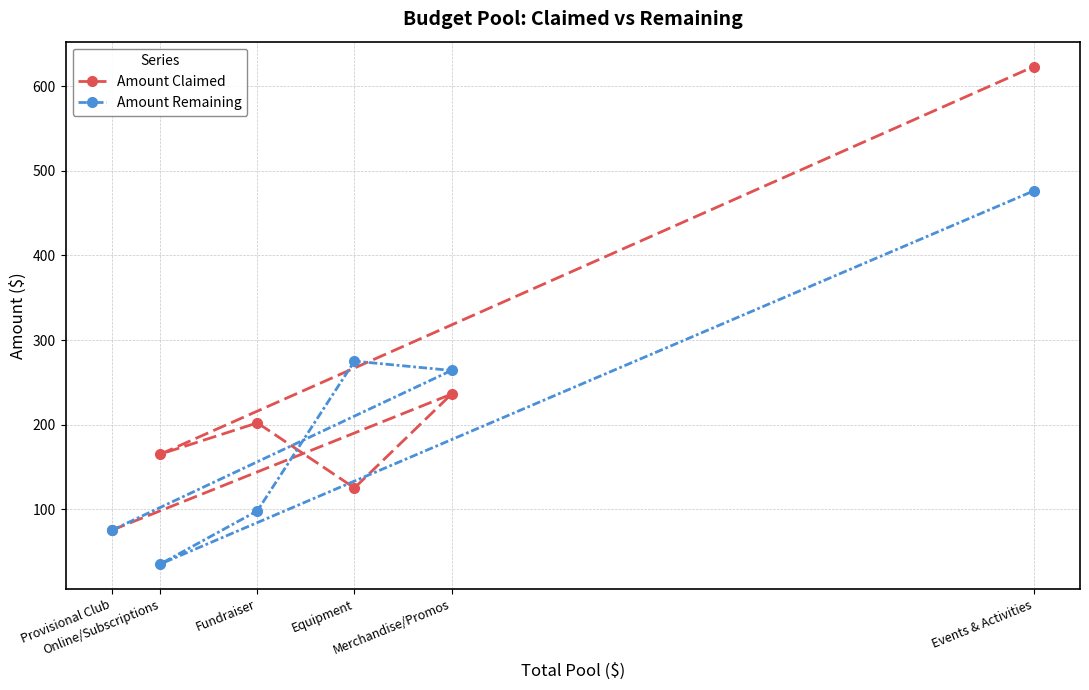

At which category is the sum across all series the highest?

Events & Activities